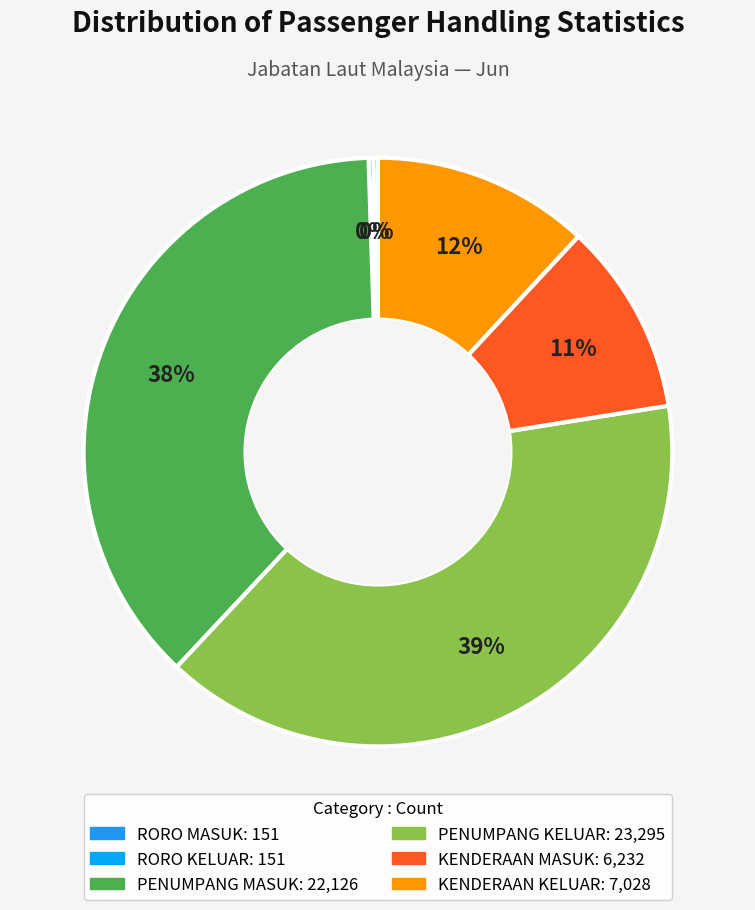

What portion of the pie excludes PENUMPANG MASUK?

62.5%